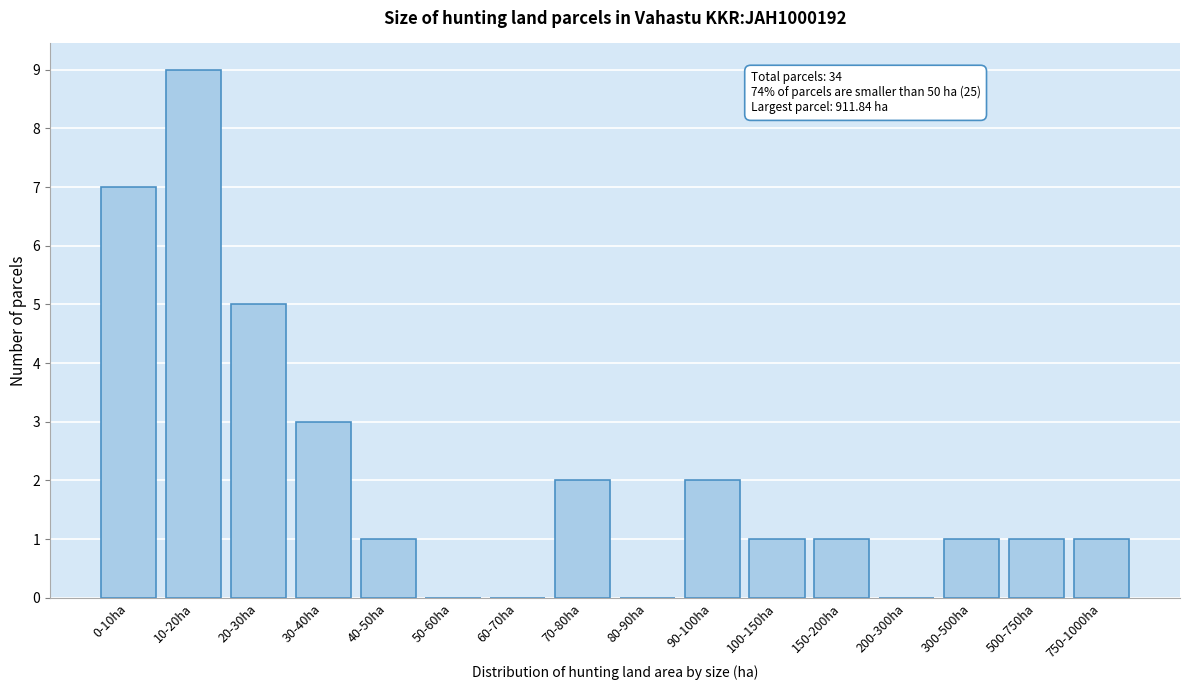

Reading left to right, list all the values displayed in this chart.

0-10ha=7	10-20ha=9	20-30ha=5	30-40ha=3	40-50ha=1	50-60ha=0	60-70ha=0	70-80ha=2	80-90ha=0	90-100ha=2	100-150ha=1	150-200ha=1	200-300ha=0	300-500ha=1	500-750ha=1	750-1000ha=1